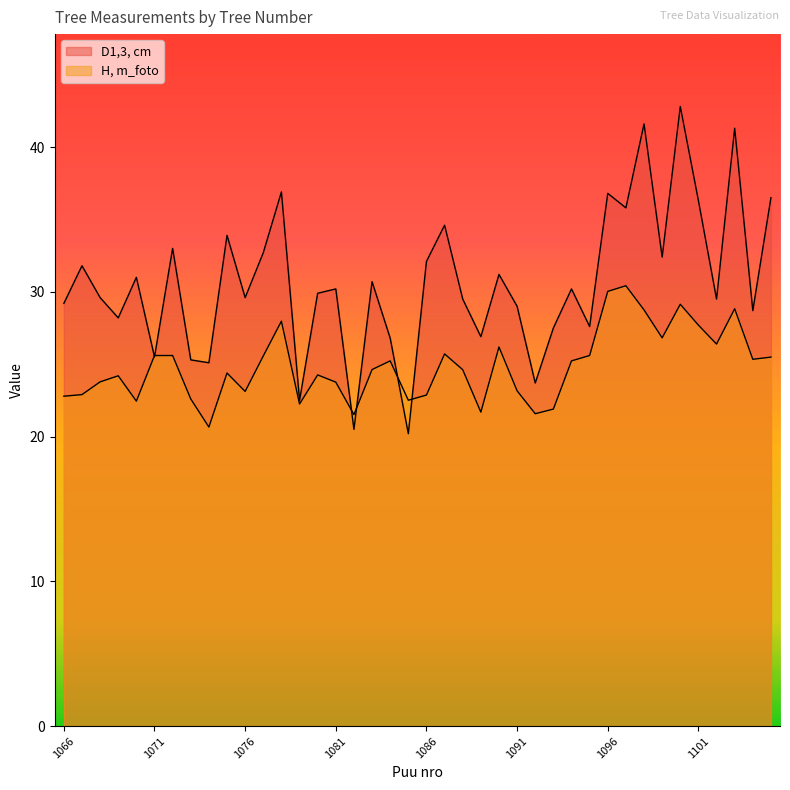

List the series in order of their overall mean, highest first.

D1,3, cm, H, m_foto